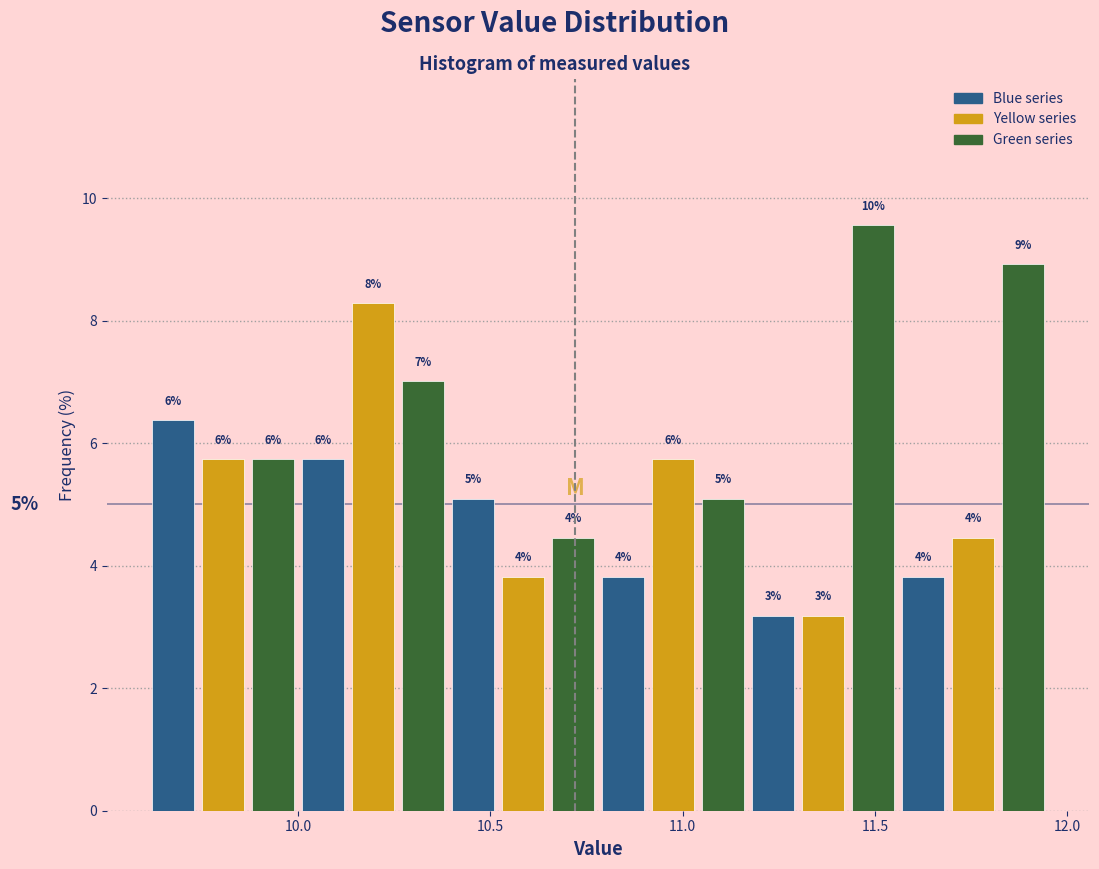

Around what value on the x-axis is the tallest bar? Give the approximate position of its centre, as read against the axis.

11.50